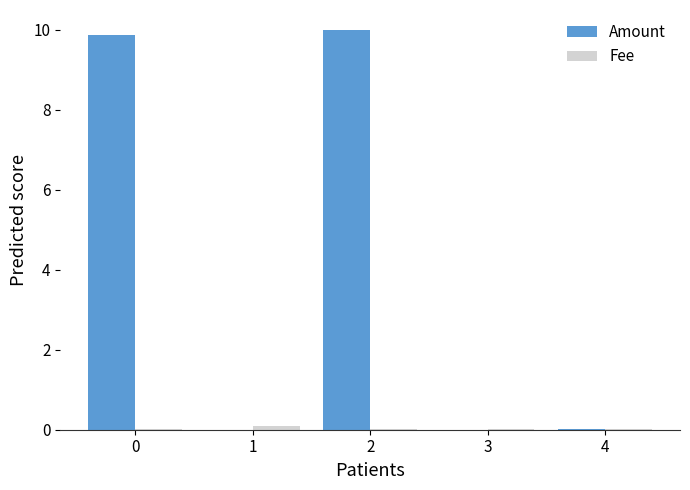

What is the maximum value shown in the chart?

10.0